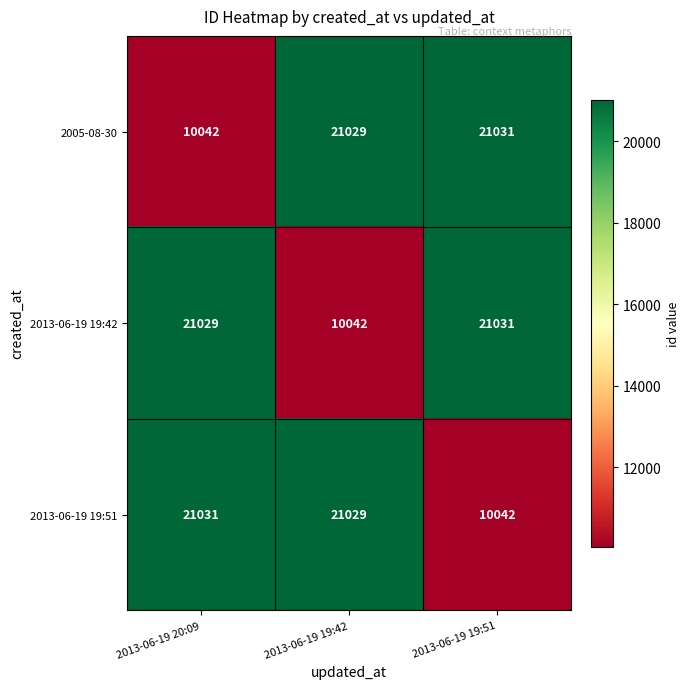

The 2013-06-19 19:42 series shows 14063 at 2013-06-19 19:42. True or false?

False